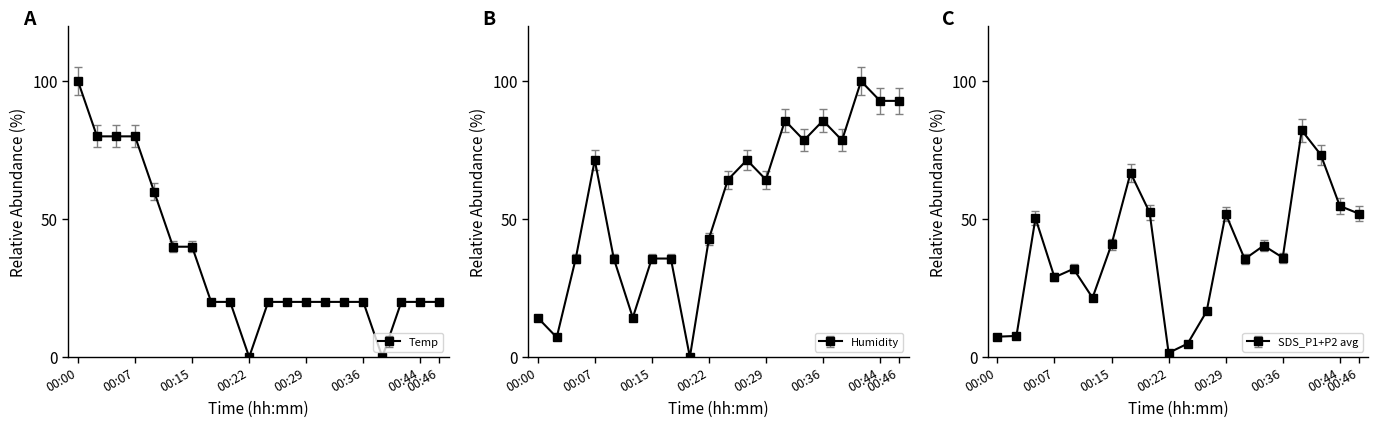

Between 00:19 and 00:34, which is larger?

00:19